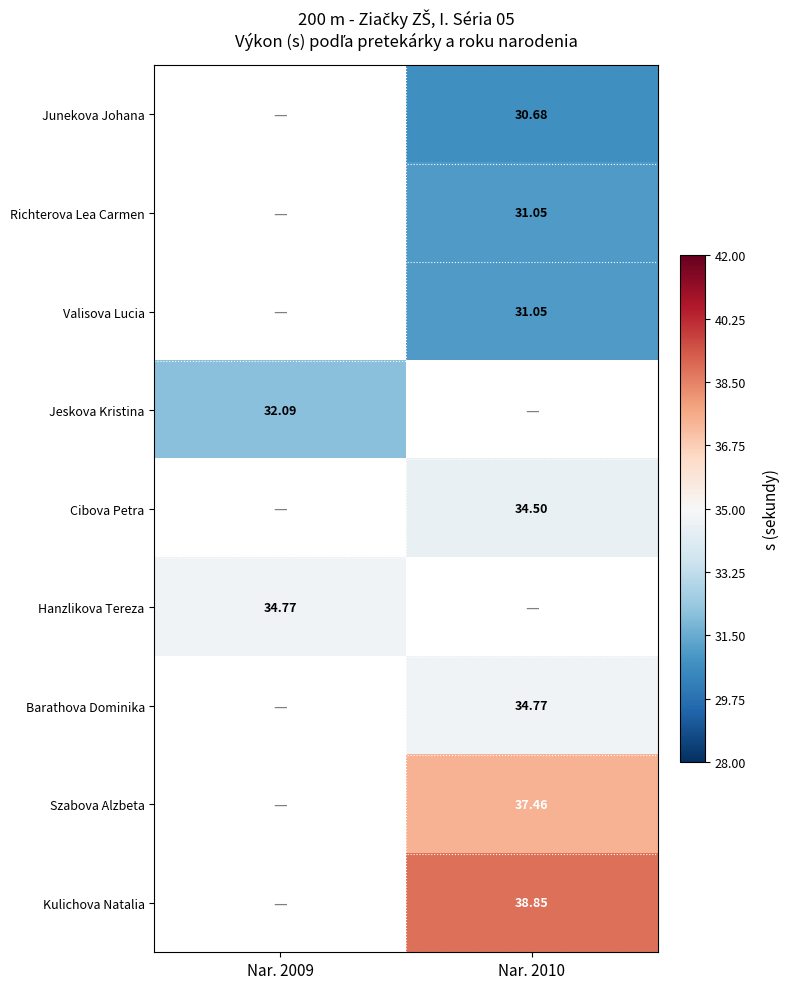

Is the value of Hanzlikova Tereza at Nar. 2009 greater than the value of Junekova Johana at Nar. 2010?

Yes